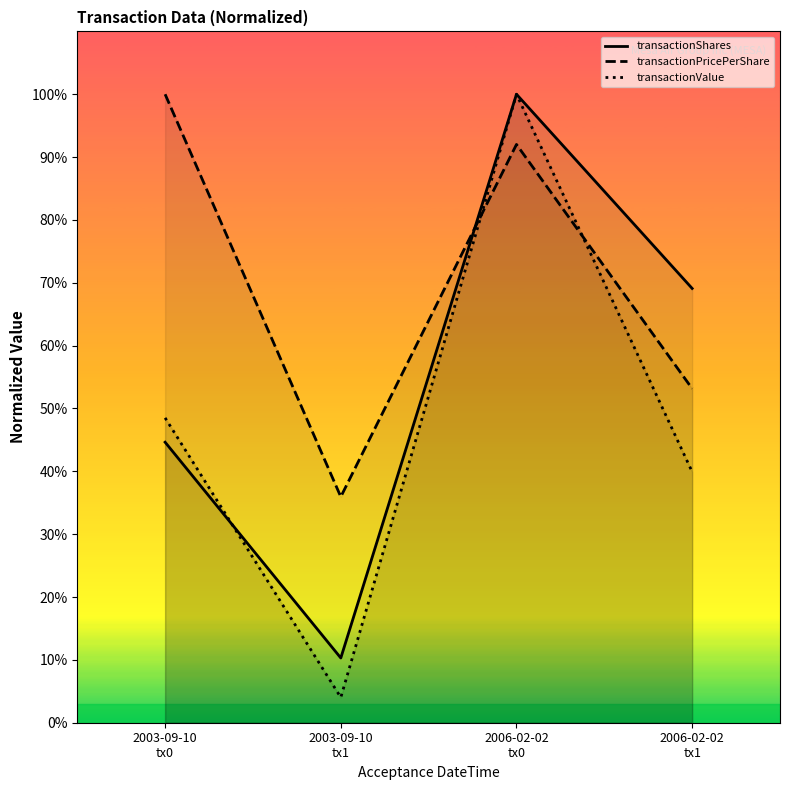

What is the difference between the second highest and second lowest values in the transactionPricePerShare series?

38.9